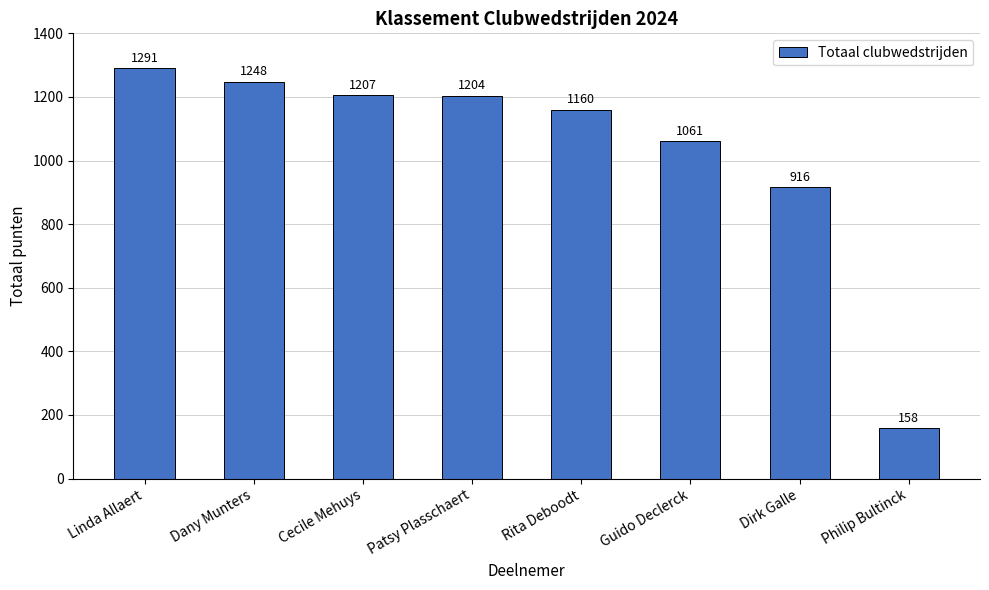

How many values are below 1204?

4